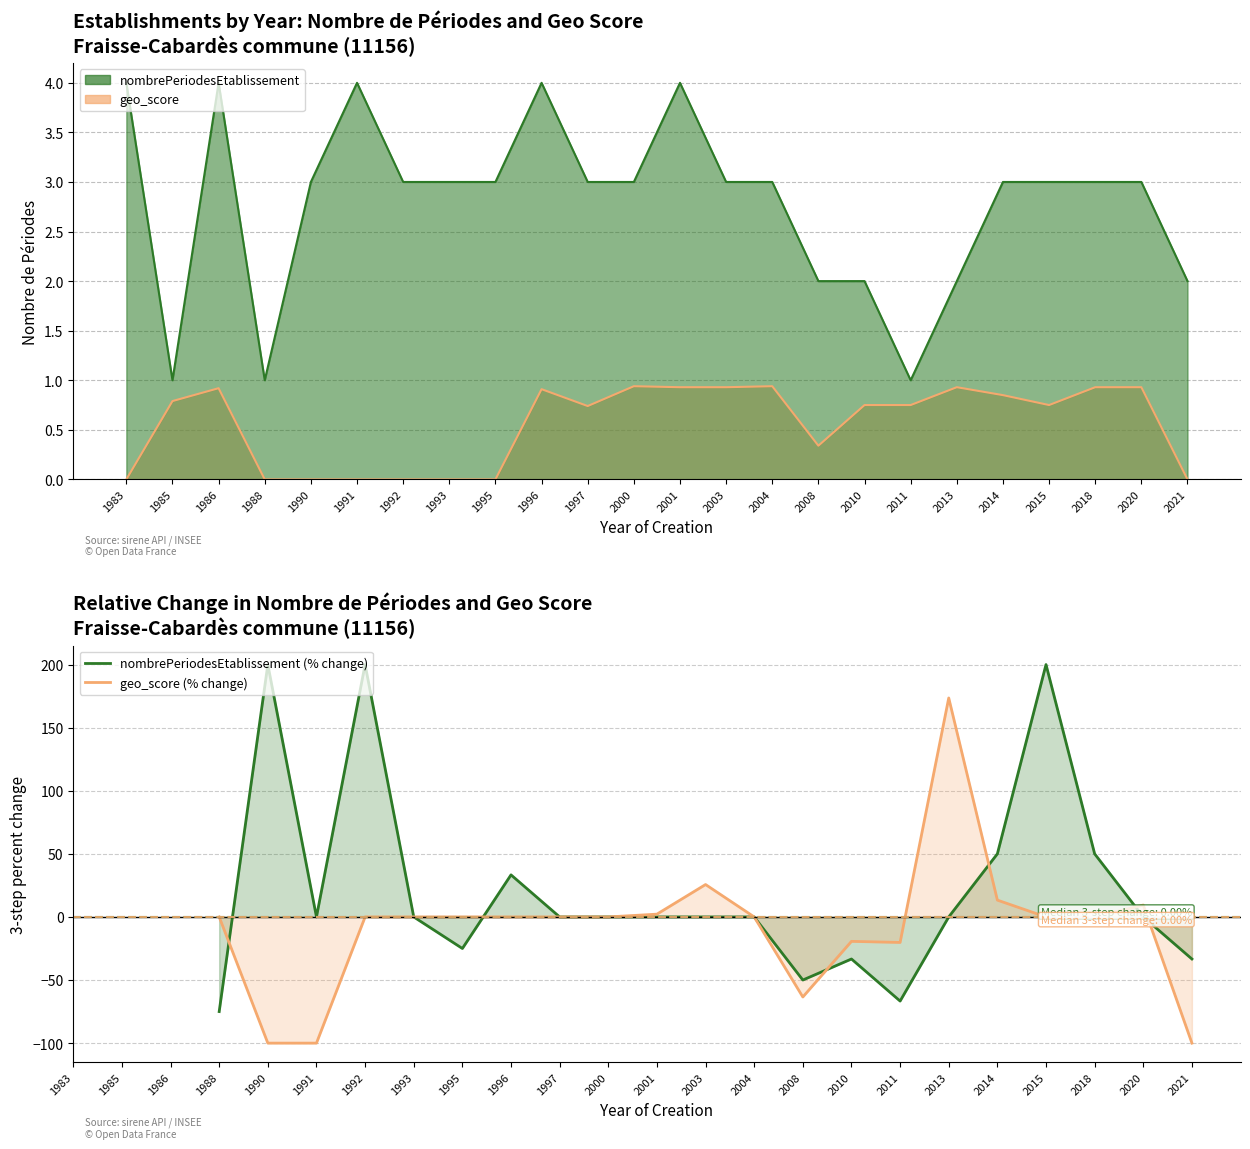

What is the difference between the geo_score (% change) values at 2013 and 1996?

173.5